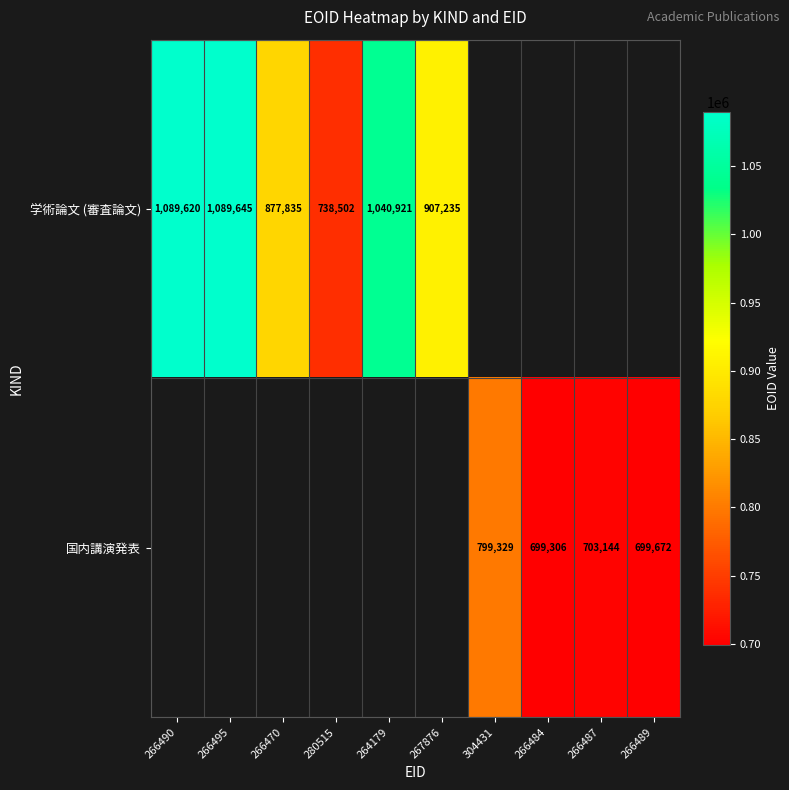

How many data points does each series have?

10